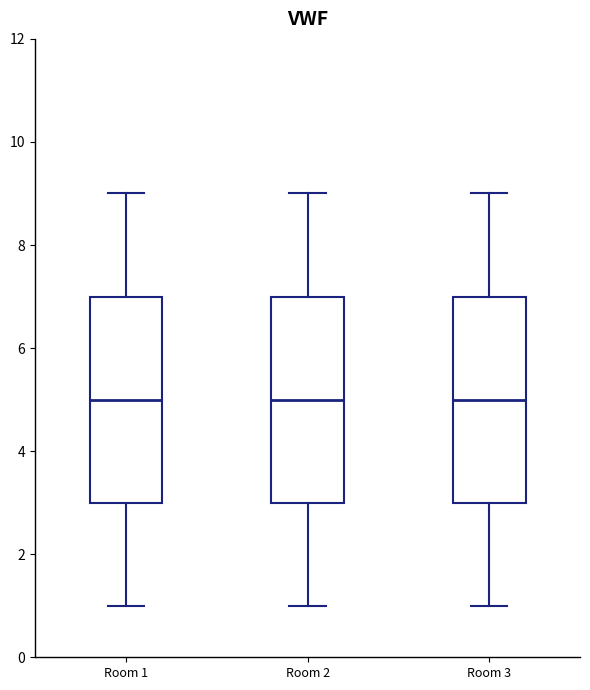

Where does the upper whisker of the box for Room 2 end on the y-axis? The values are not printed on the chart, so give them approximately, as read against the axis.

9